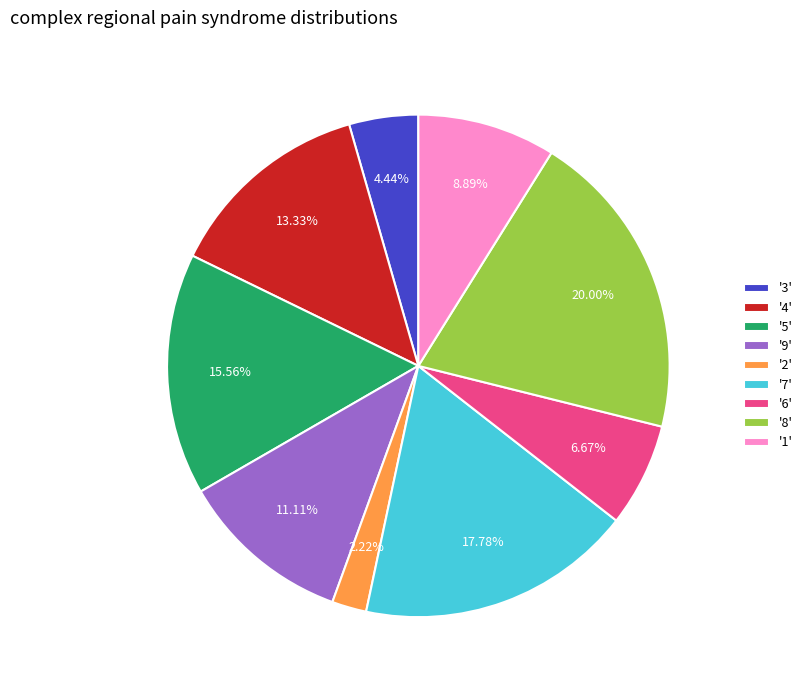

What is the smallest slice in the pie chart?

'2'